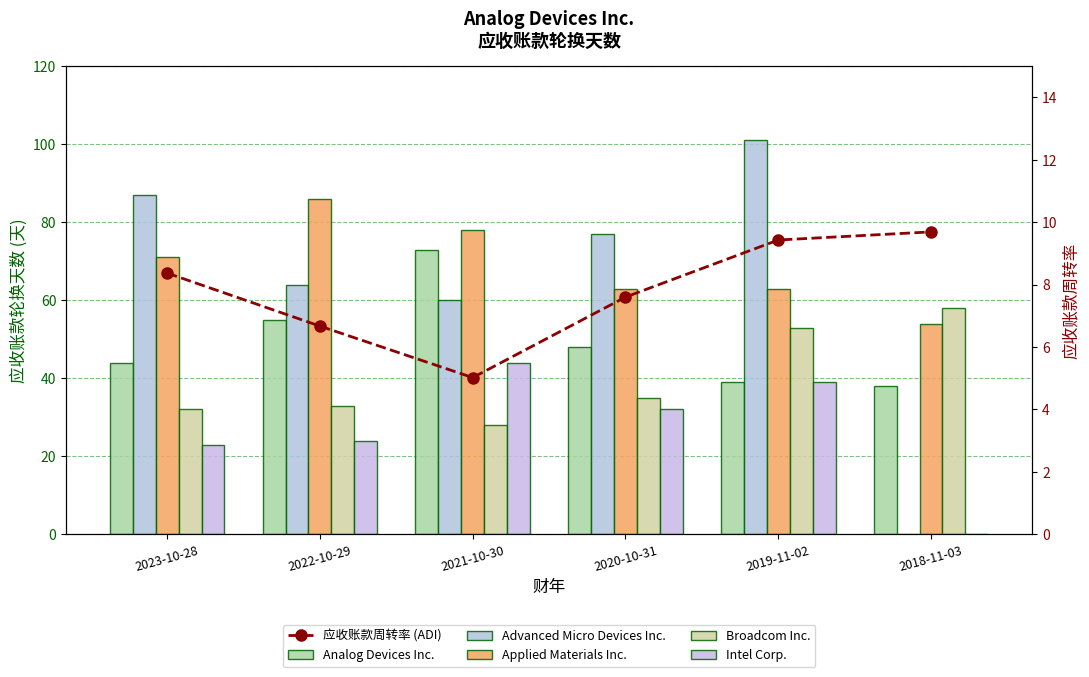

True or false: Broadcom Inc. has a value of 60.5 at 2020-10-31.

False